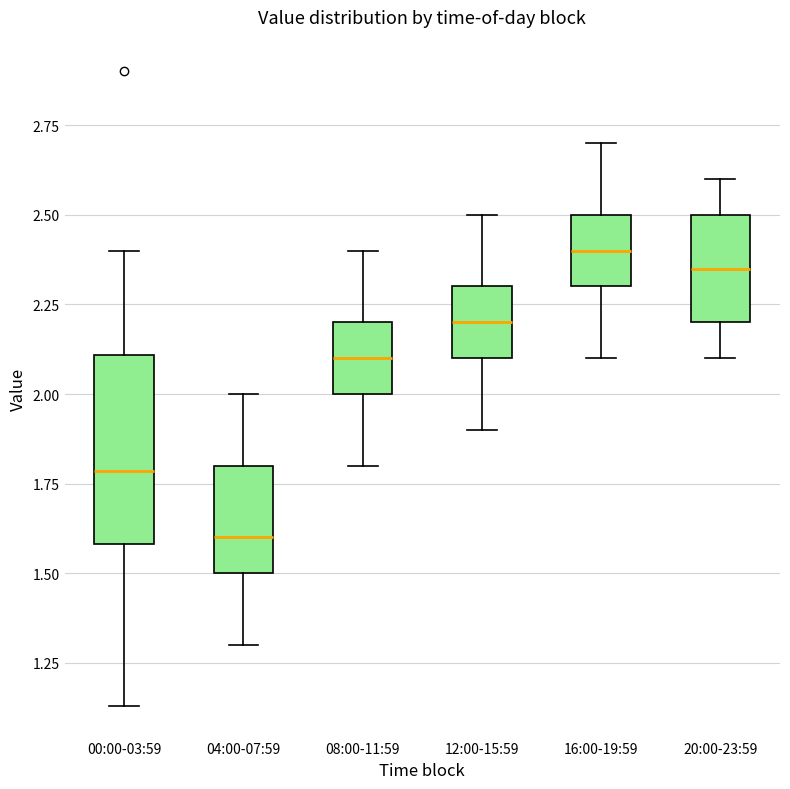

Where is the lower edge of the box for 00:00-03:59 on the y-axis? The values are not printed on the chart, so give them approximately, as read against the axis.

1.60